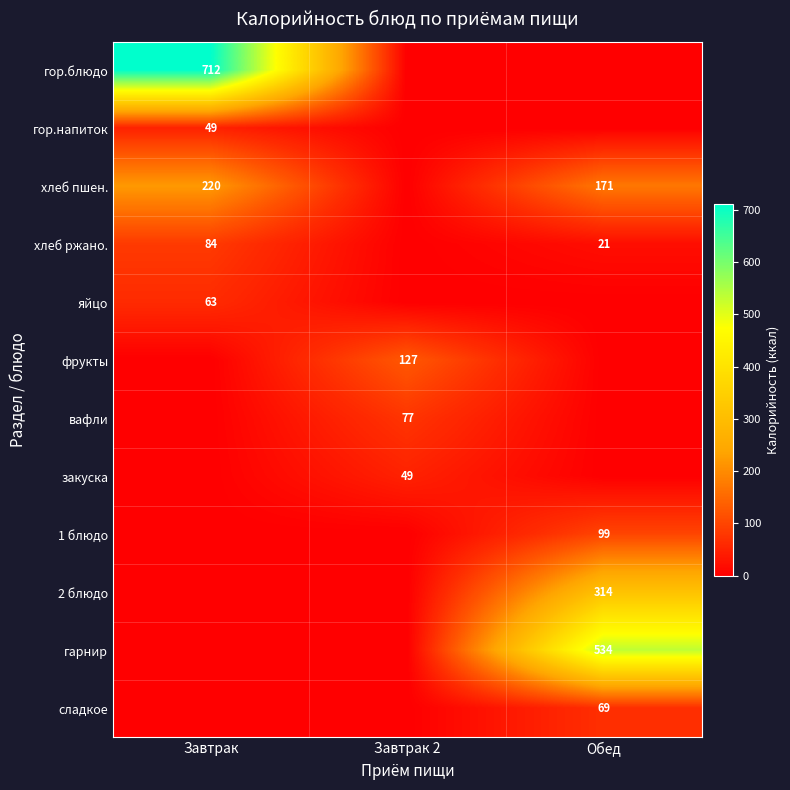

Is it true that сладкое equals 119 at Обед?

False